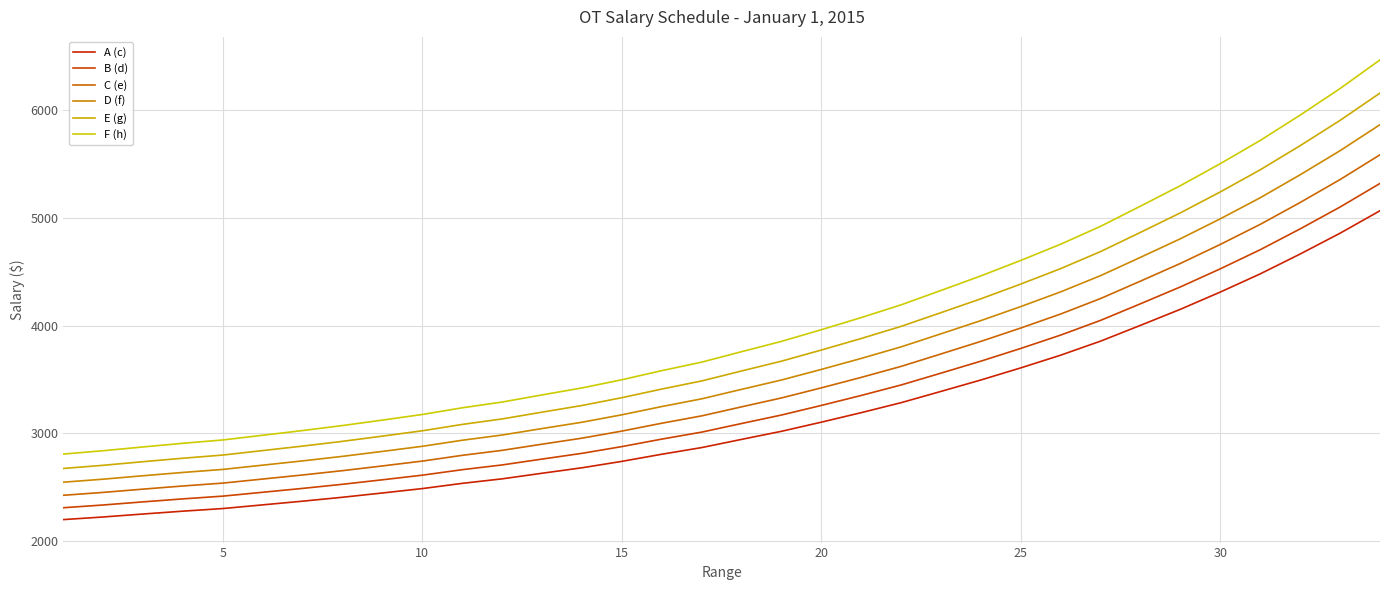

Does the chart have visible grid lines?

Yes